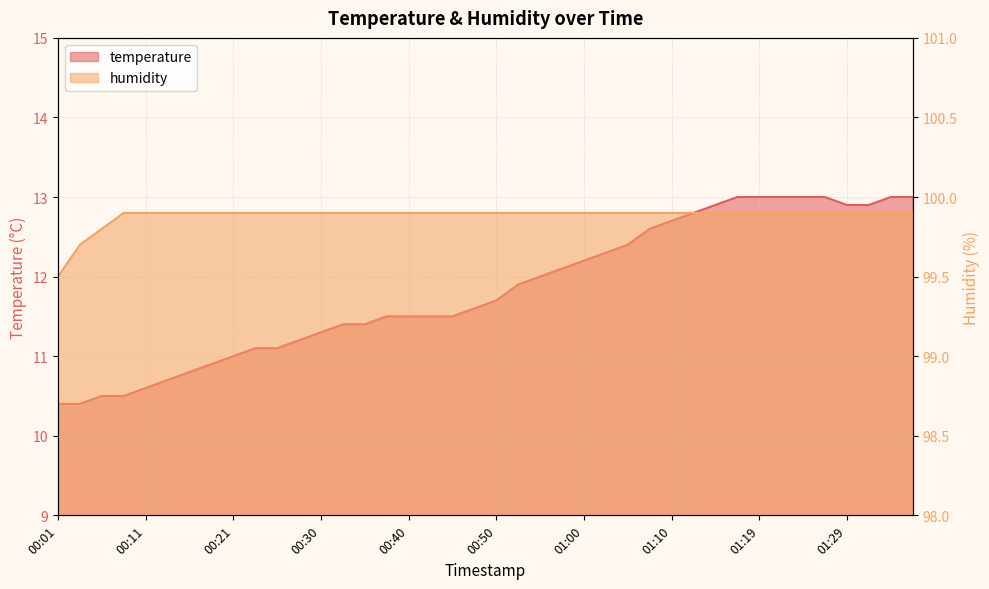

Where is humidity nearest to the value 99?

00:01